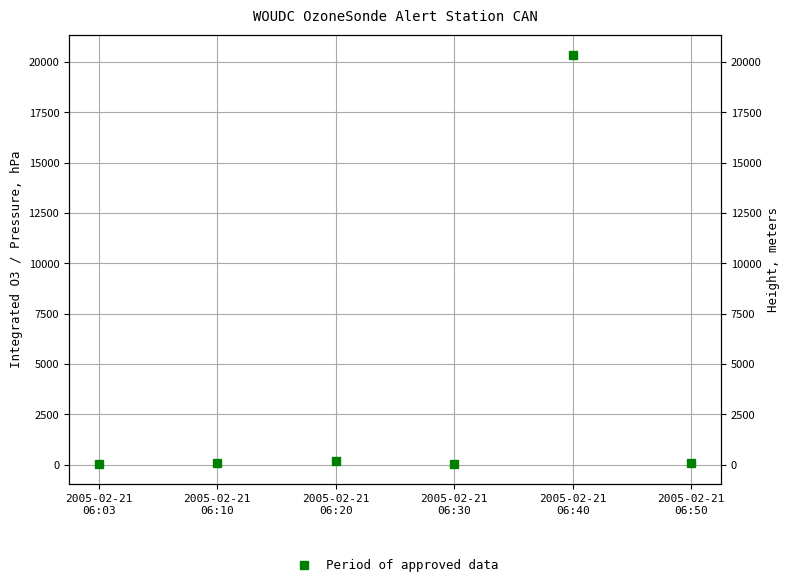

What is the change in value from 2005-02-21
06:30 to 2005-02-21
06:40?

+20302.3